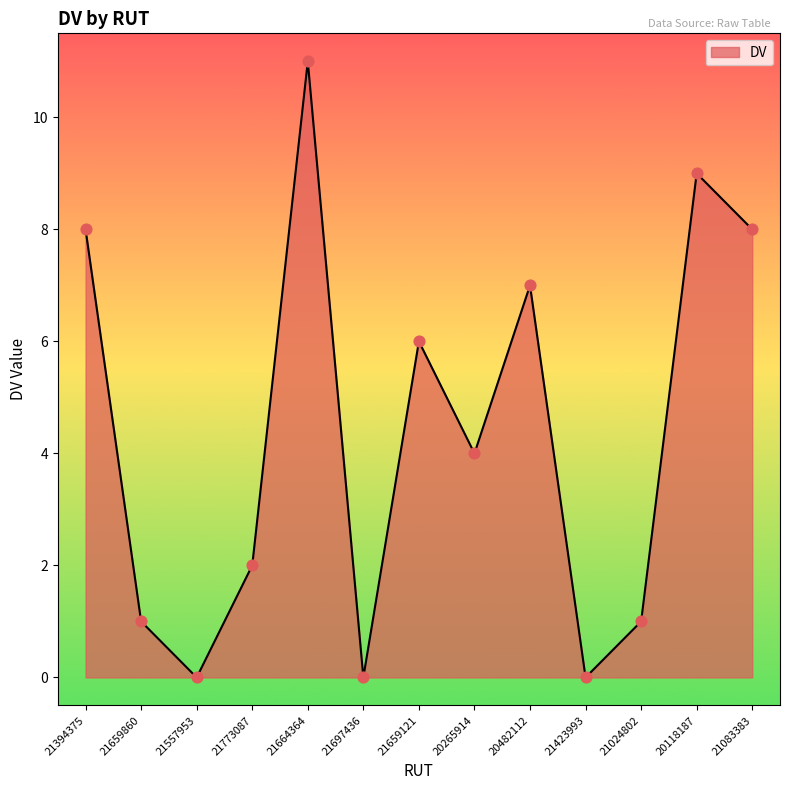

Which has a higher value, 21423993 or 20118187?

20118187